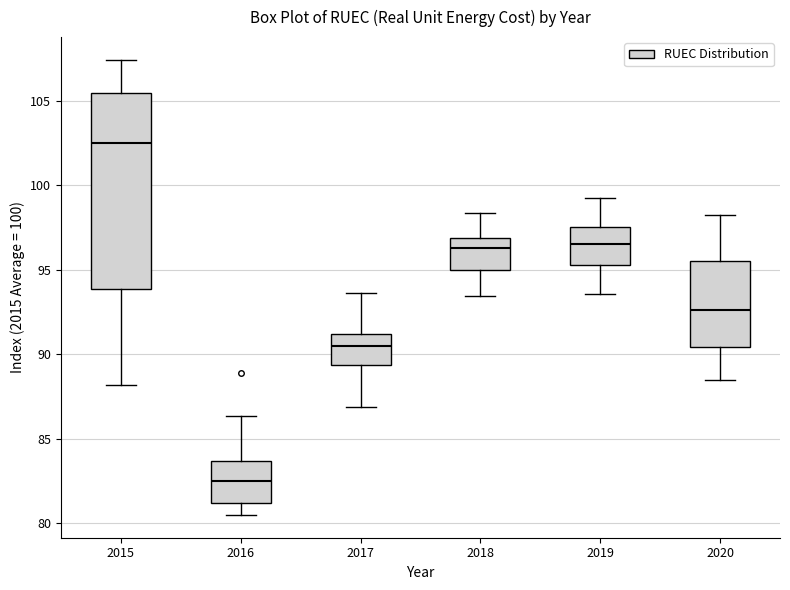

Which box is the tallest, from its lower edge to its upper edge?

2015